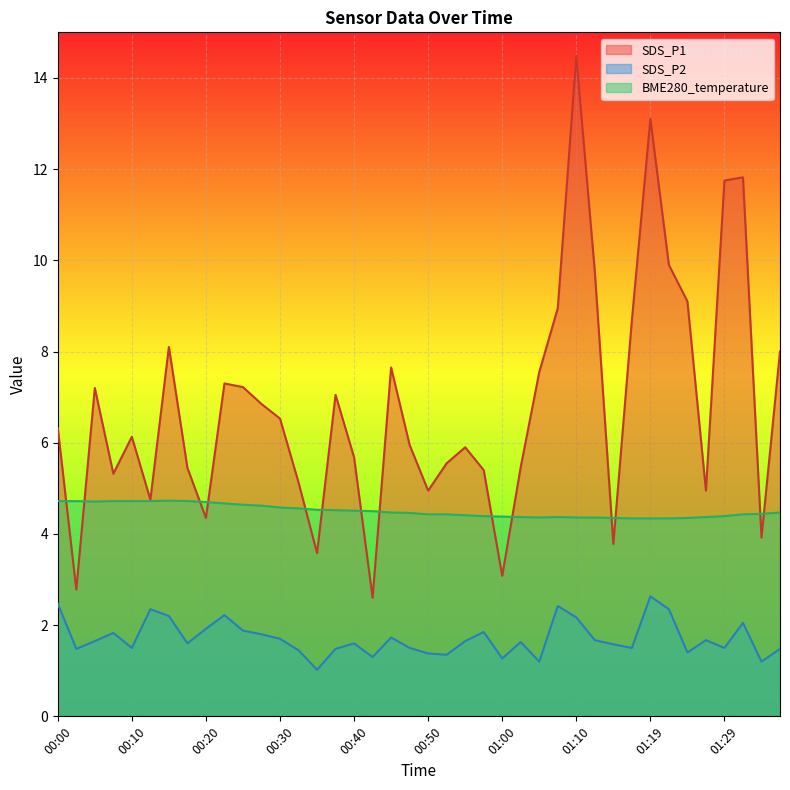

What is the sum of the SDS_P2 values at 00:23 and 01:24?

3.6